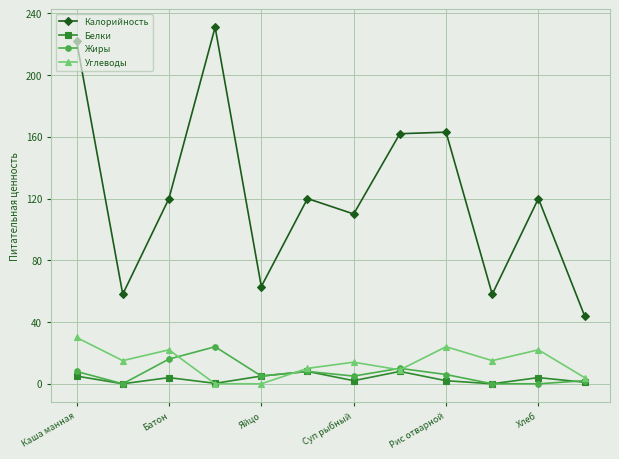

What are all the series names shown in the legend?

Калорийность, Белки, Жиры, Углеводы